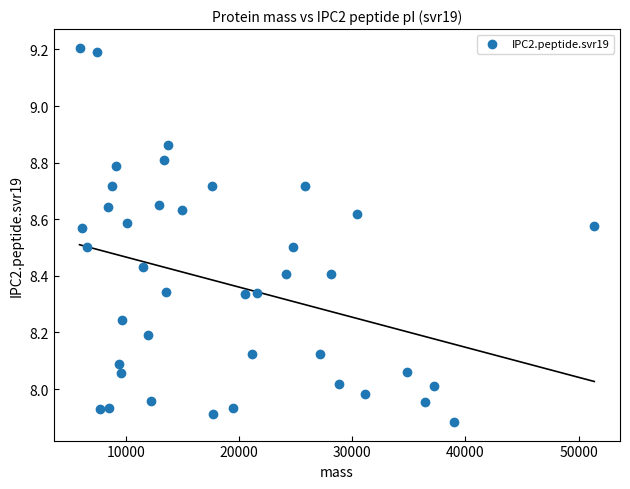

What is the range of Y values (max minus min)?

1.3